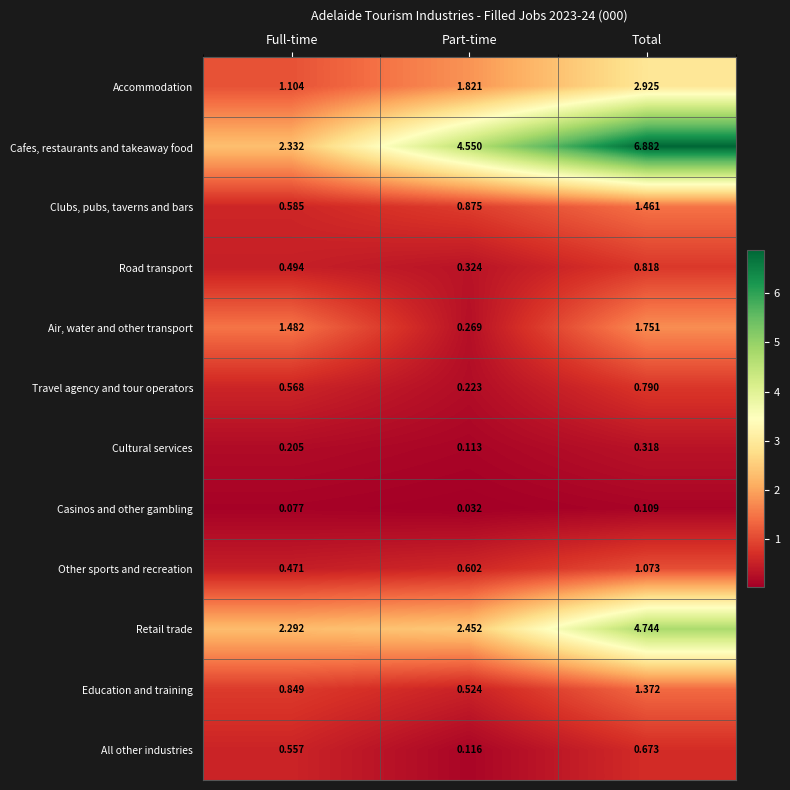

Between Full-time and Part-time, which series saw the biggest shift?

Cafes, restaurants and takeaway food